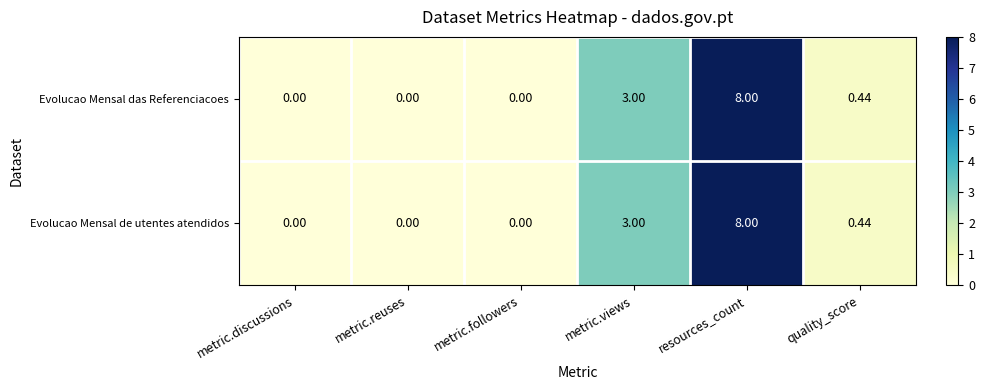

At which label is Evolucao Mensal de utentes atendidos closest to 4?

metric.views